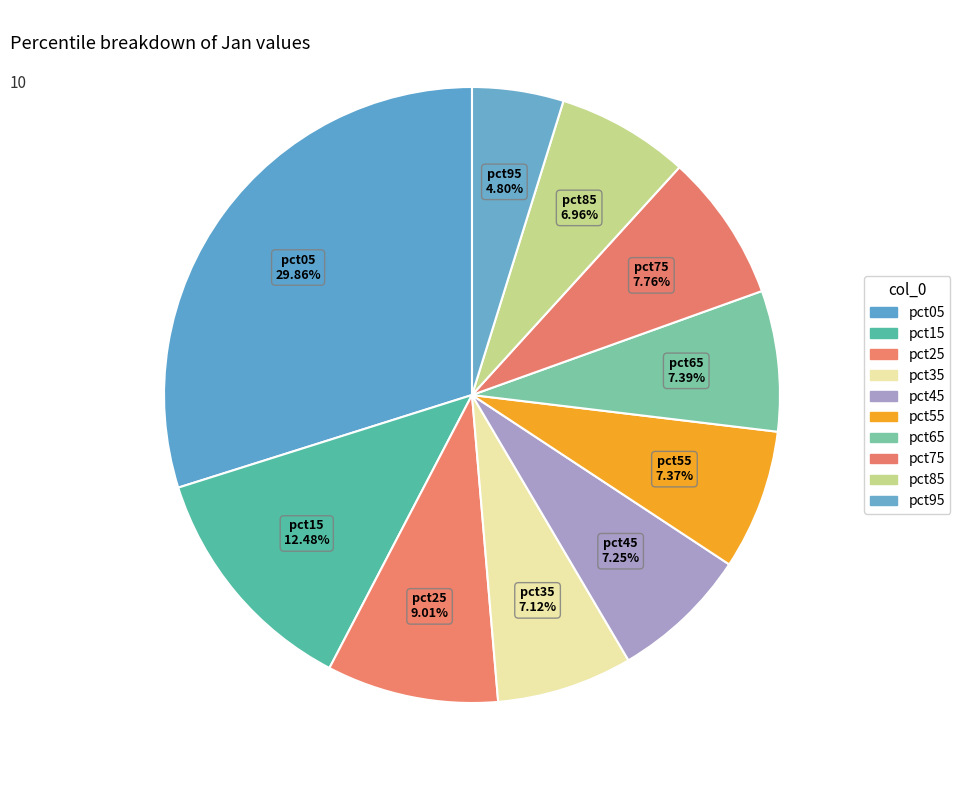

Does pct95 account for over 50% of the chart?

No